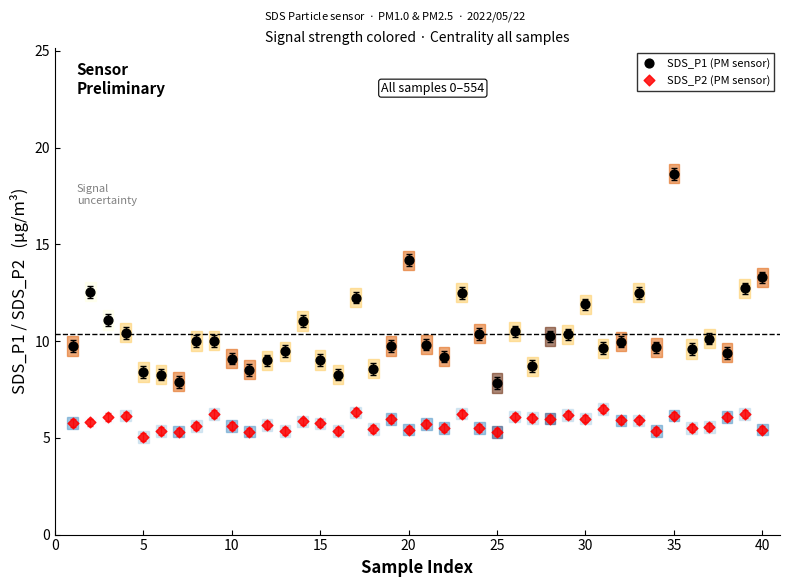

Which series contains the lowest Y value?

SDS_P2 (PM sensor)